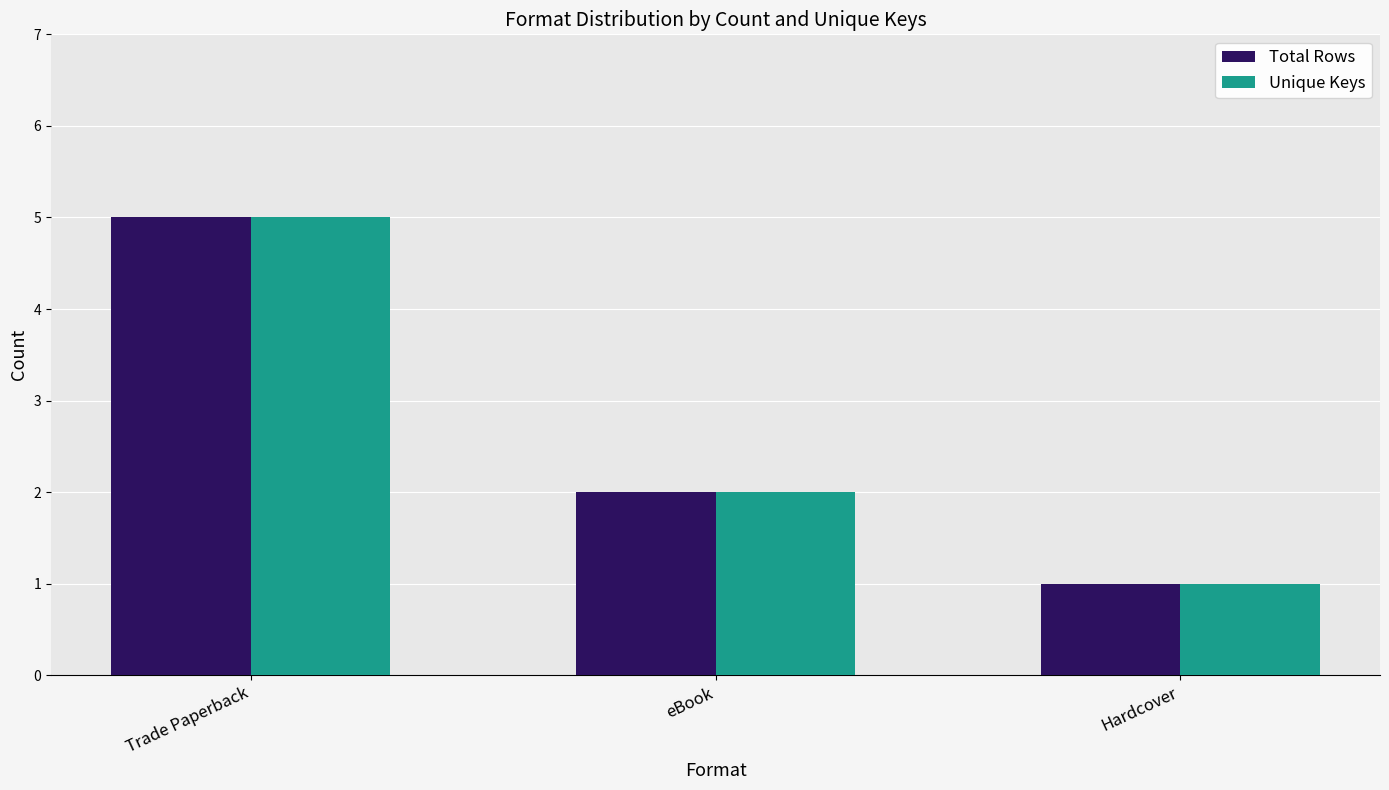

What is the difference between the maximum and minimum values in the Unique Keys series?

4